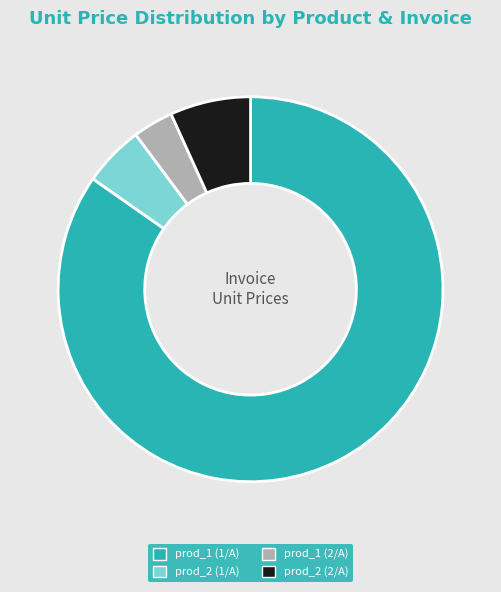

What is the largest slice in the pie chart?

prod_1 (1/A)